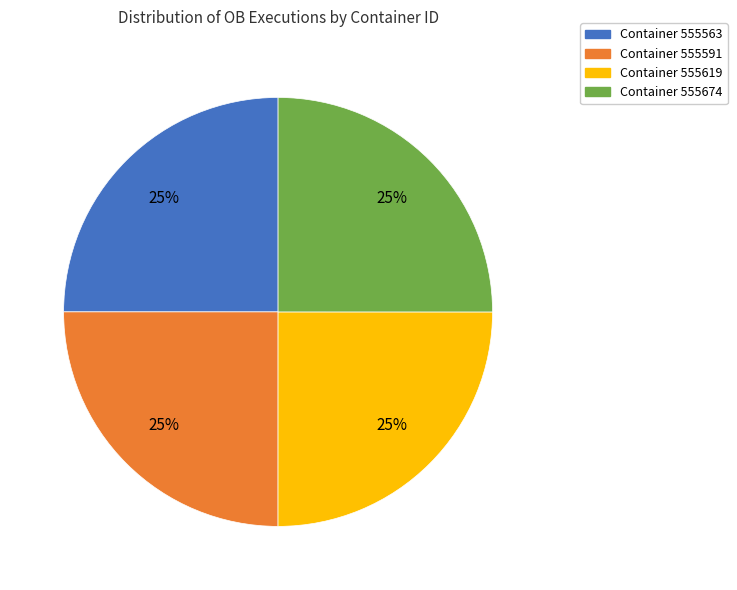

Is it true that Container 555619 is 25% of the pie?

True